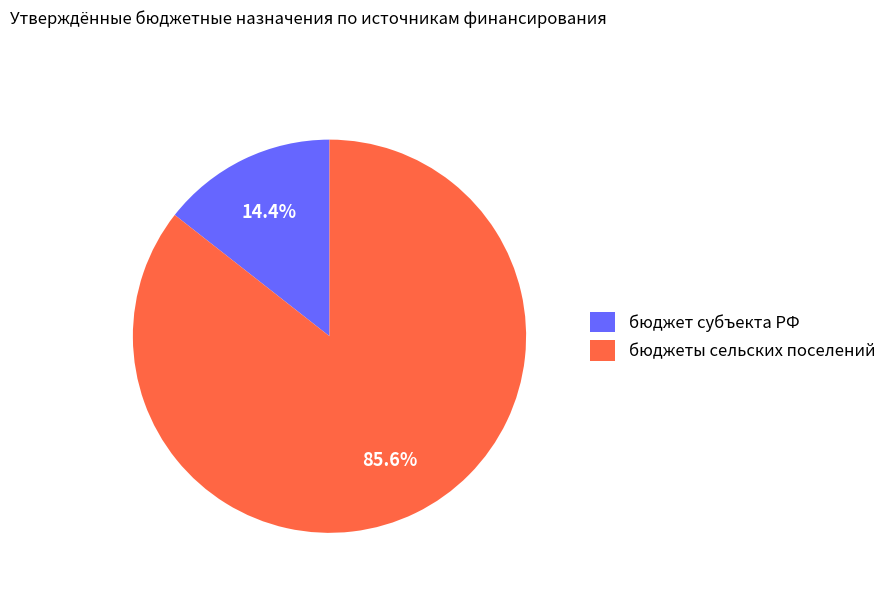

Which category has the biggest portion of the pie?

бюджеты сельских поселений